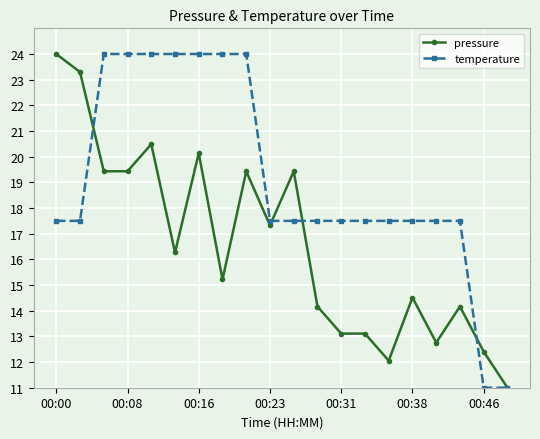

How many categories are shown in the chart?

20